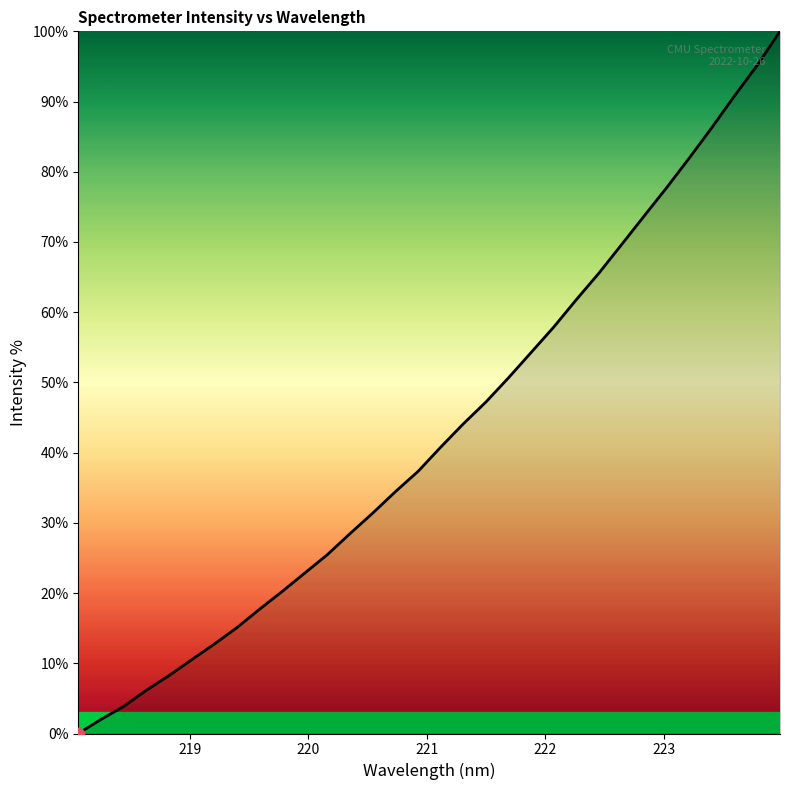

What is the difference between the maximum and minimum values?

100.0